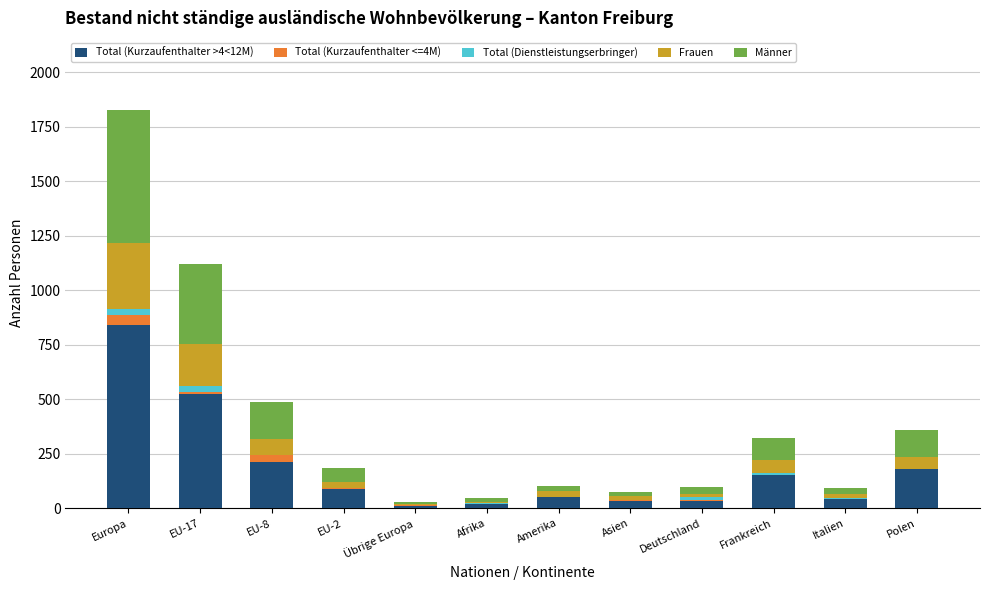

What are all the series names shown in the legend?

Total (Kurzaufenthalter >4<12M), Total (Kurzaufenthalter <=4M), Total (Dienstleistungserbringer), Frauen, Männer